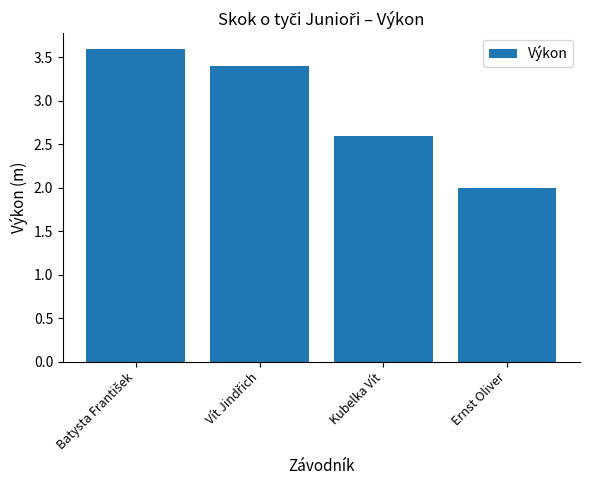

What is the change in value from Kubelka Vít to Ernst Oliver?

-0.6